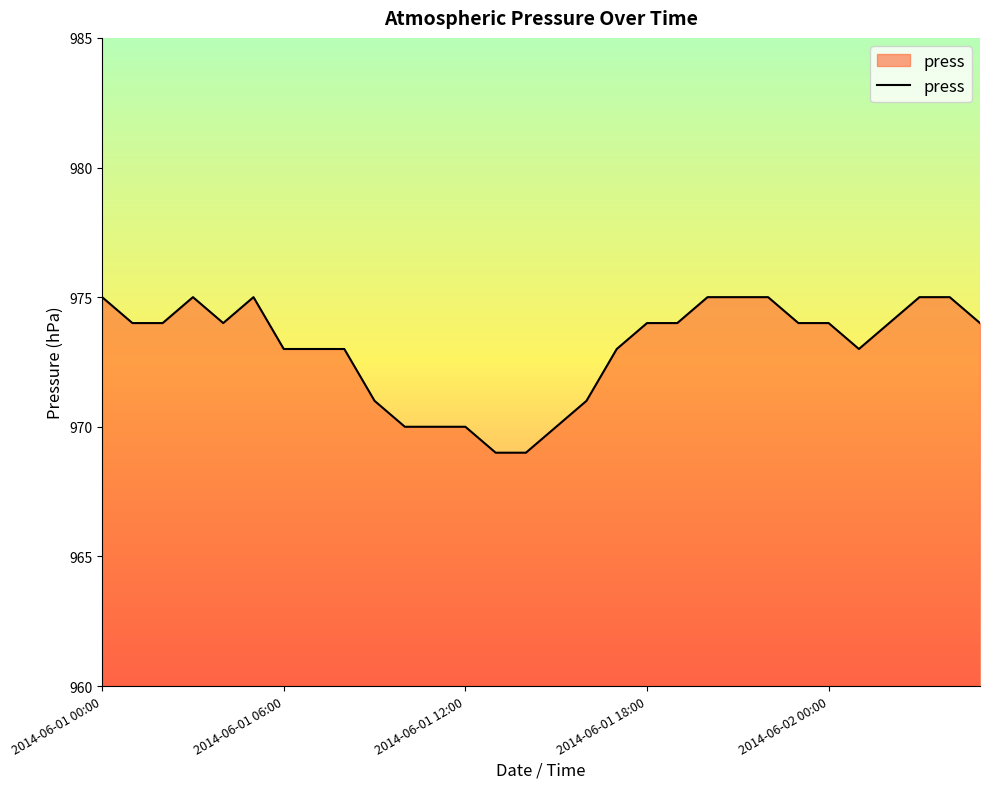

What is the sum of all values?

29191